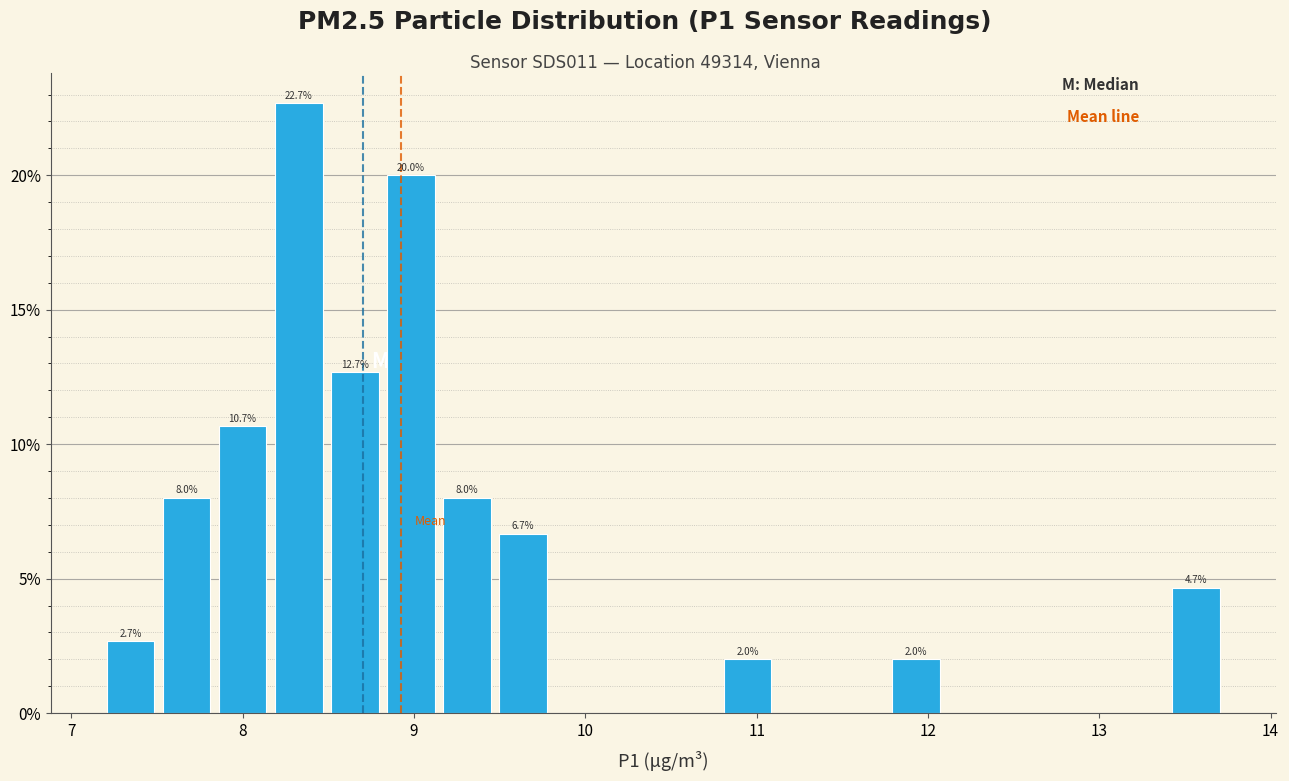

Read against the x-axis, roughly where is the centre of the tallest bar?

8.3